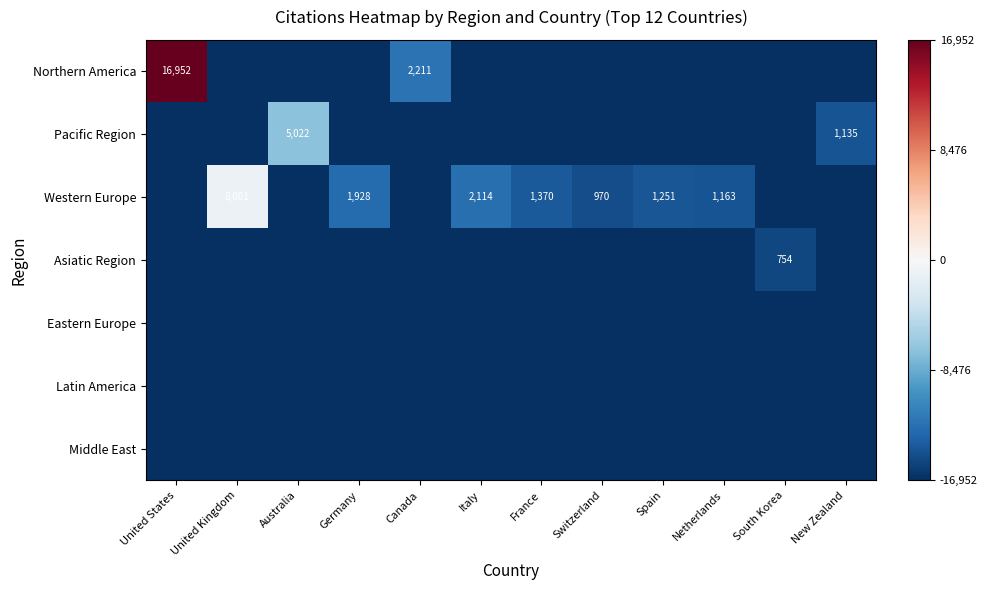

What value does the Western Europe series have at New Zealand?

-1.0